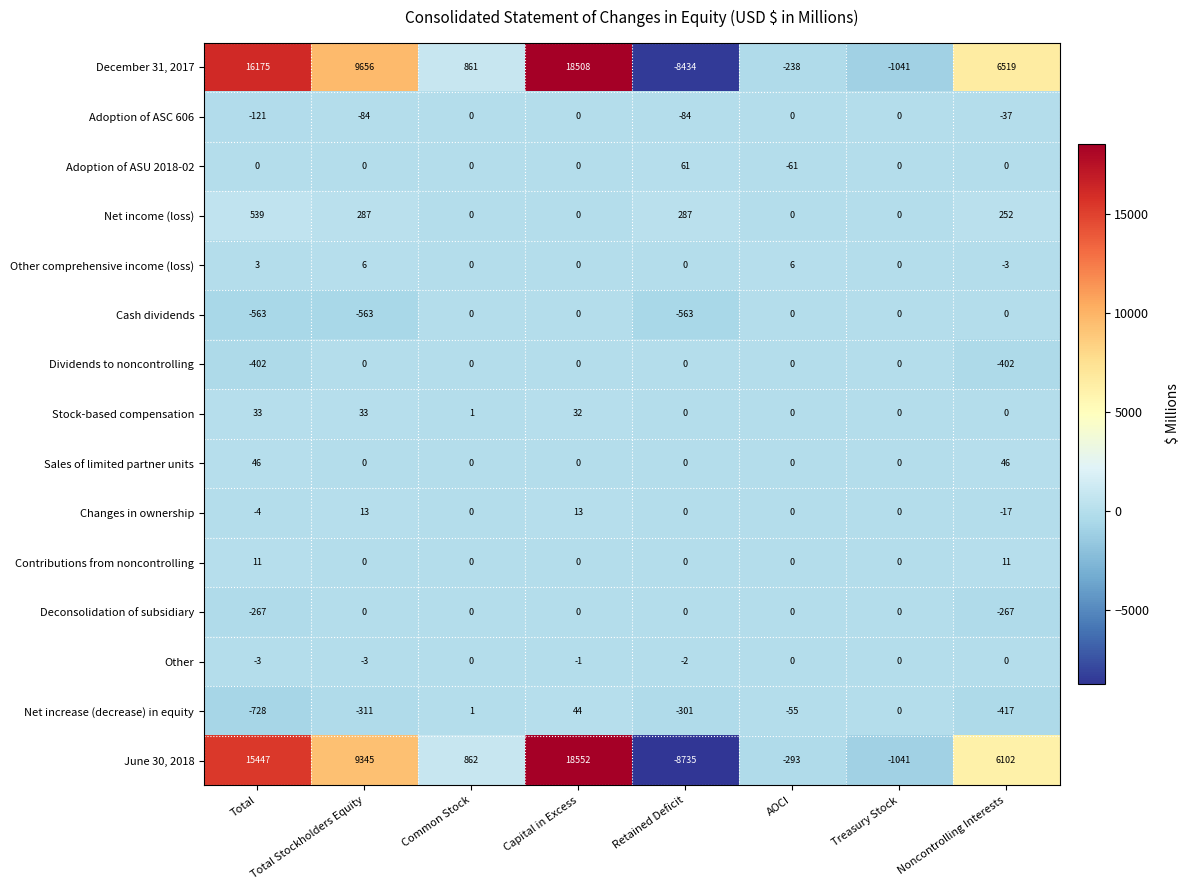

At which category is the sum across all series the highest?

Capital in Excess